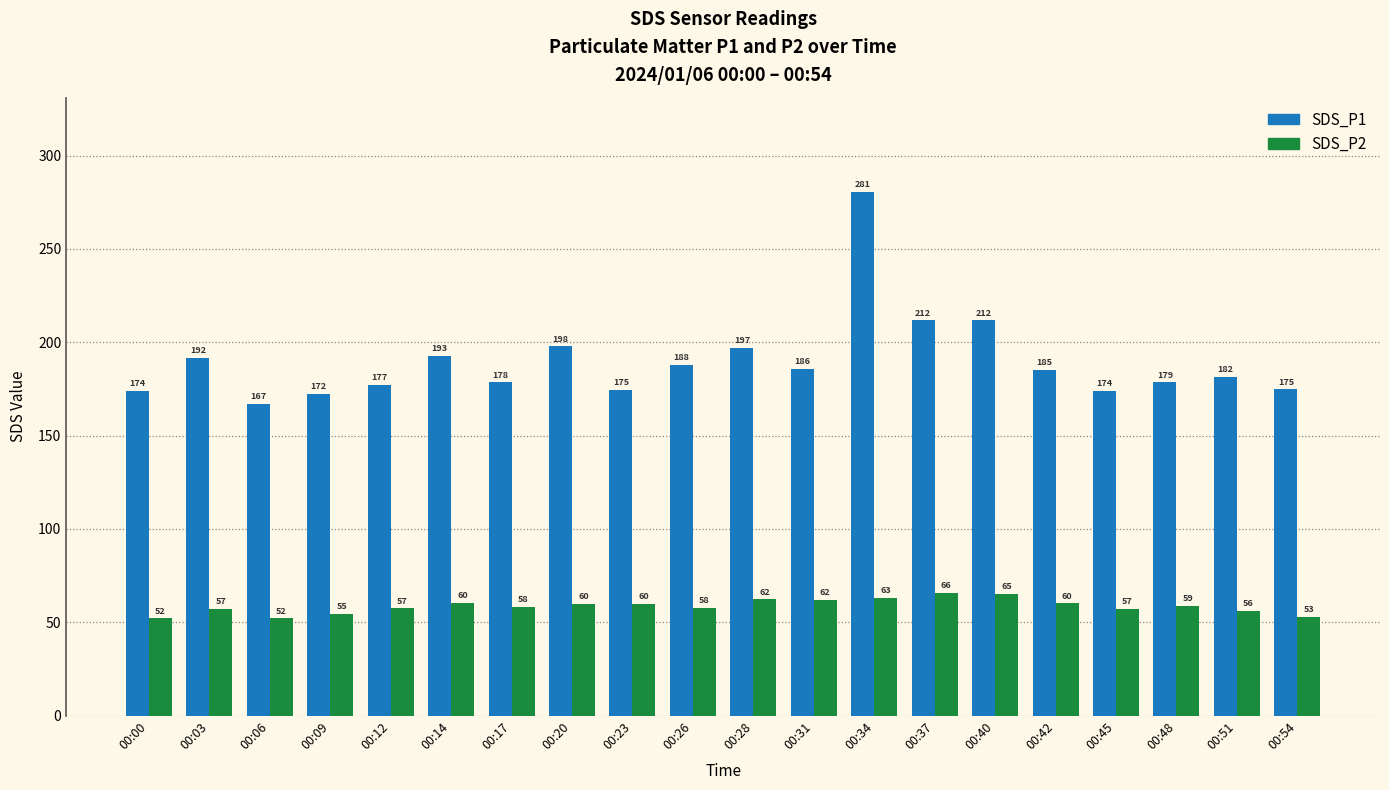

The SDS_P1 series shows 166.8 at 00:06. True or false?

True